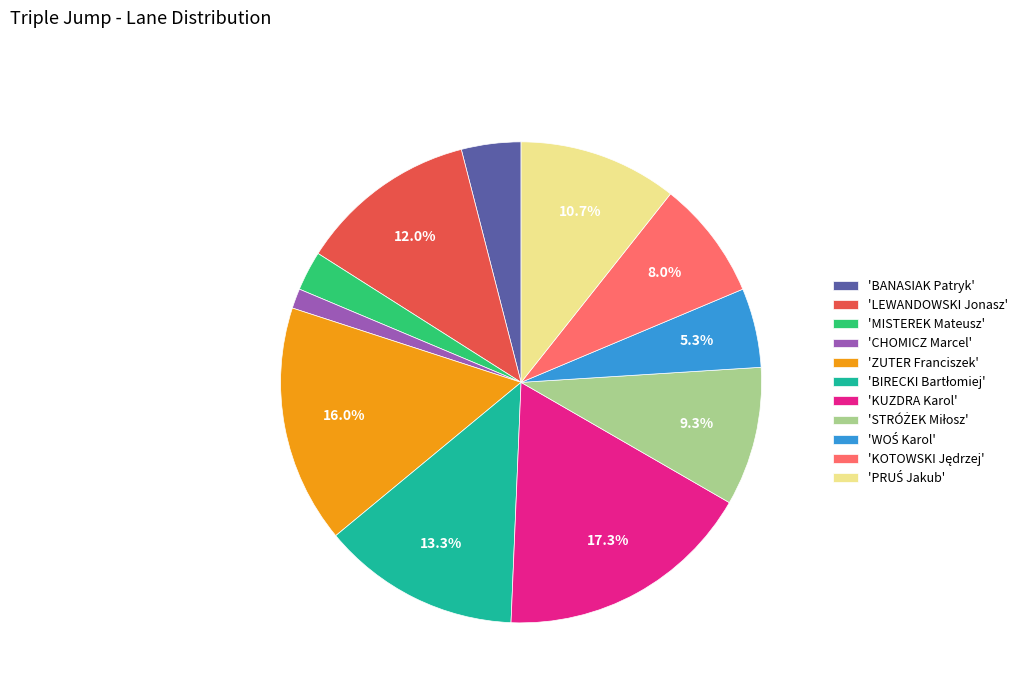

Count the number of slices in the pie.

11